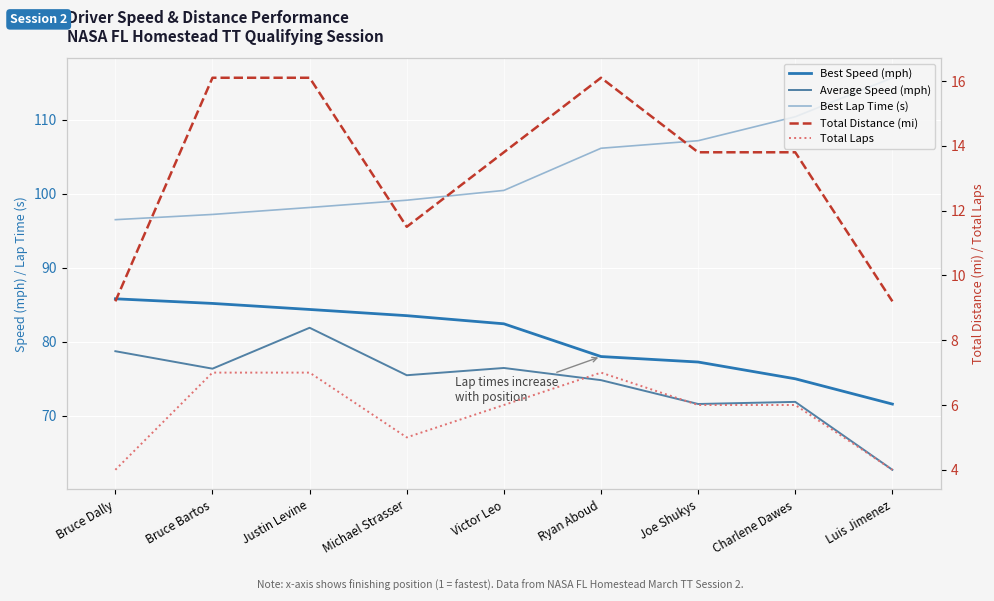

What position from the left is Ryan Aboud?

6